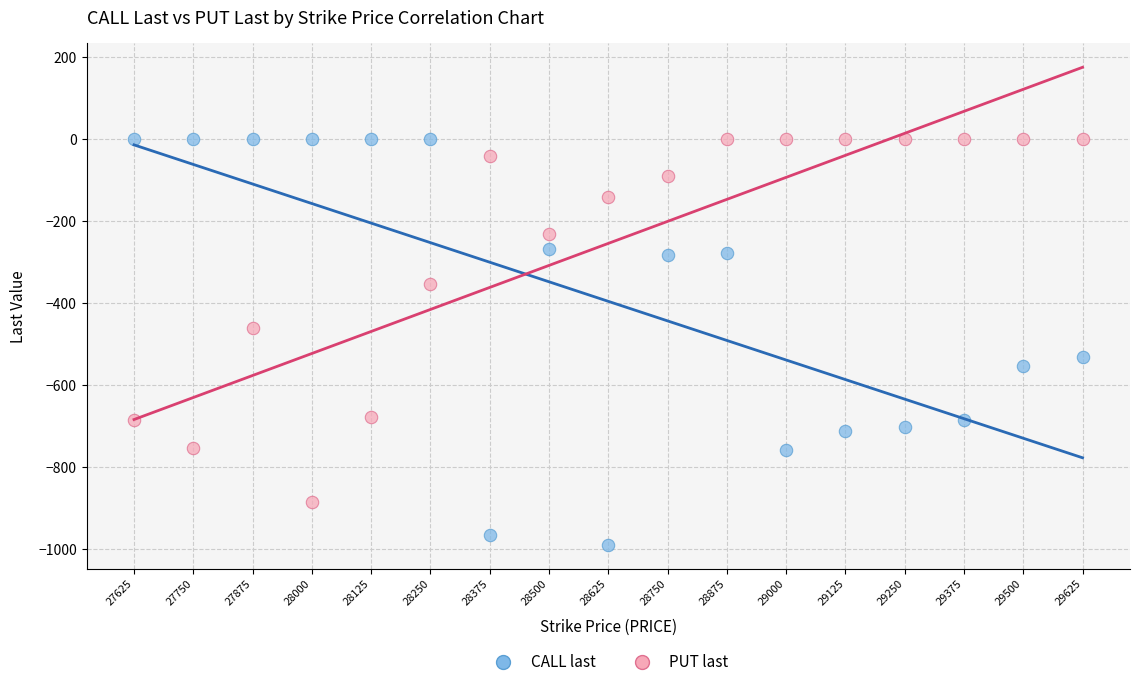

What are all the series names shown in the legend?

CALL last, PUT last